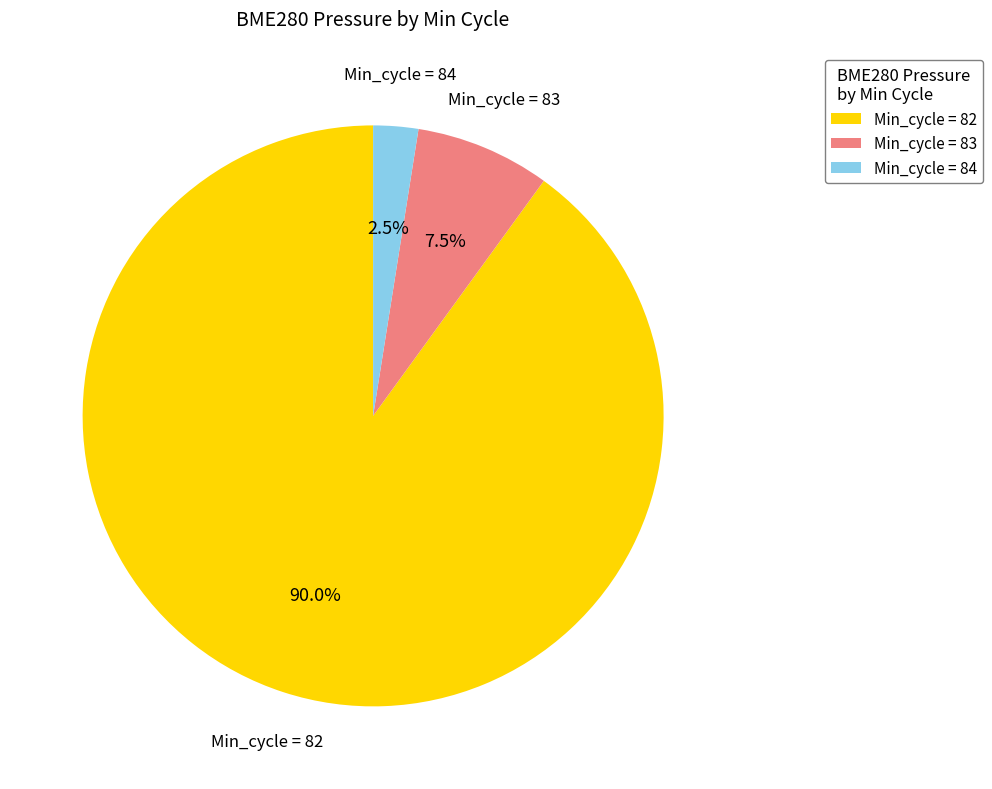

How many slices are in this pie chart?

3